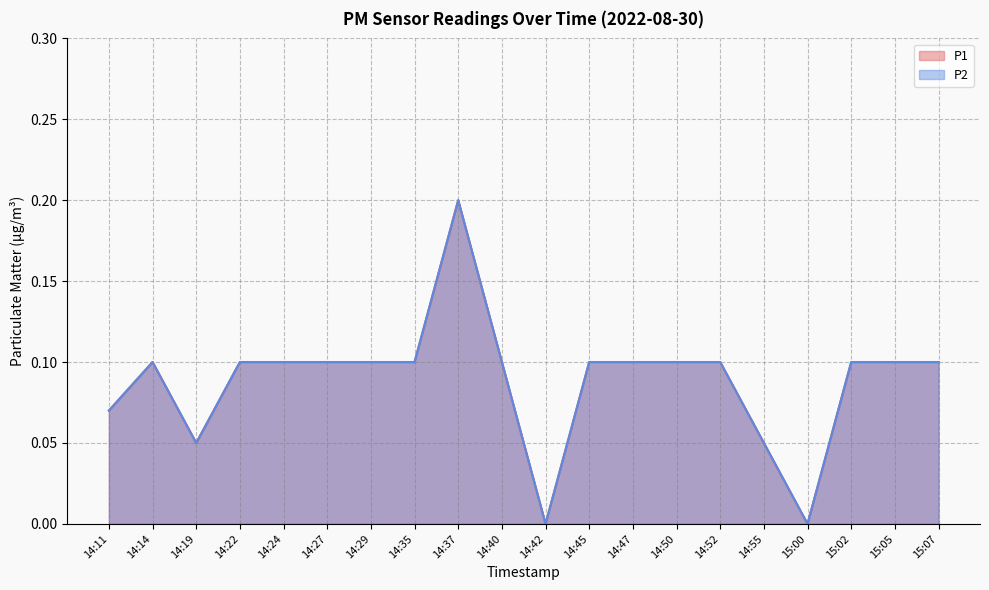

True or false: P1 has a value of 0.1 at 14:11.

False